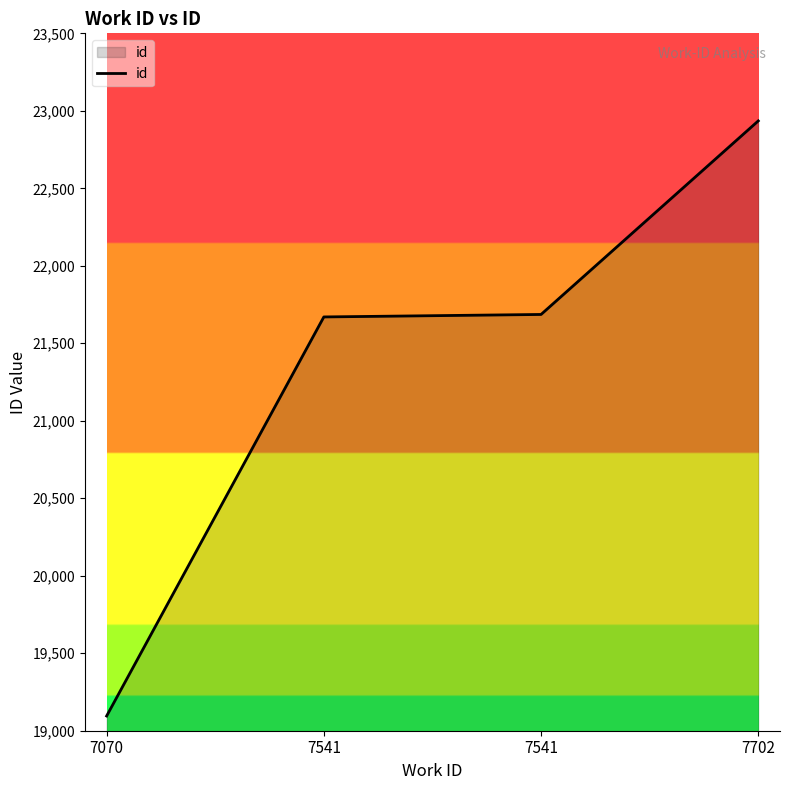

How many lines are shown in the chart?

1